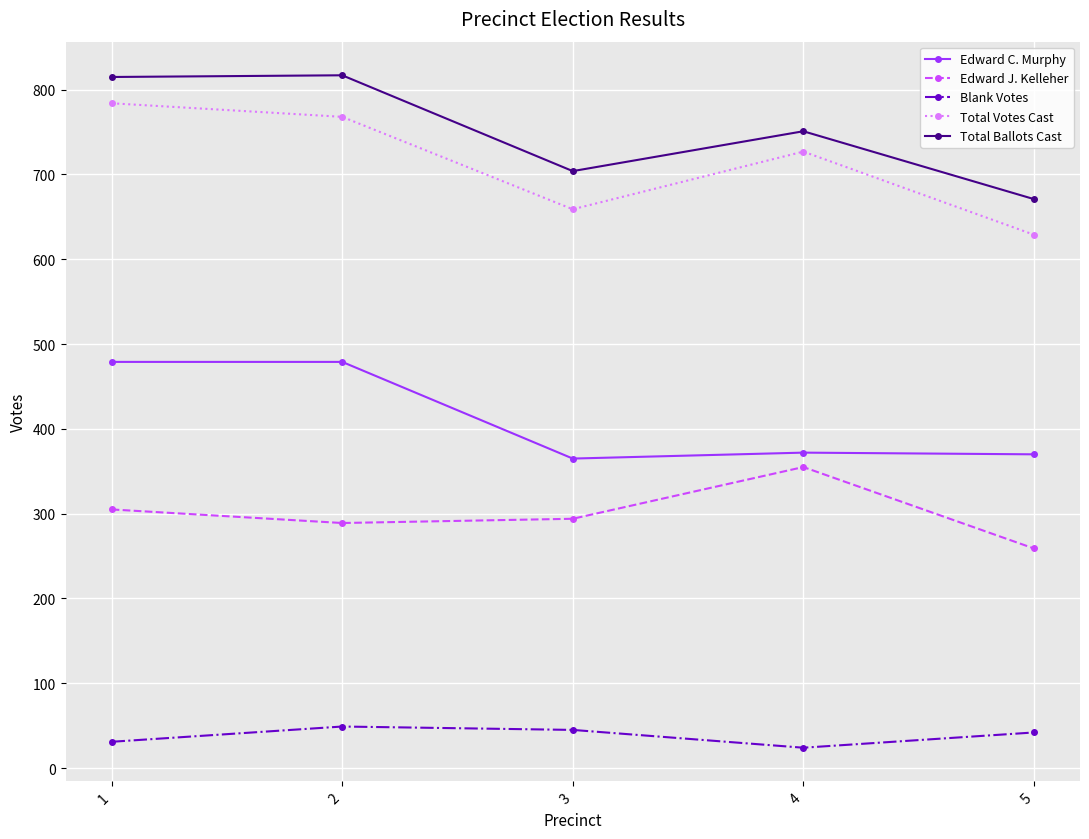

True or false: Edward J. Kelleher has more than 0 interior local peaks.

True